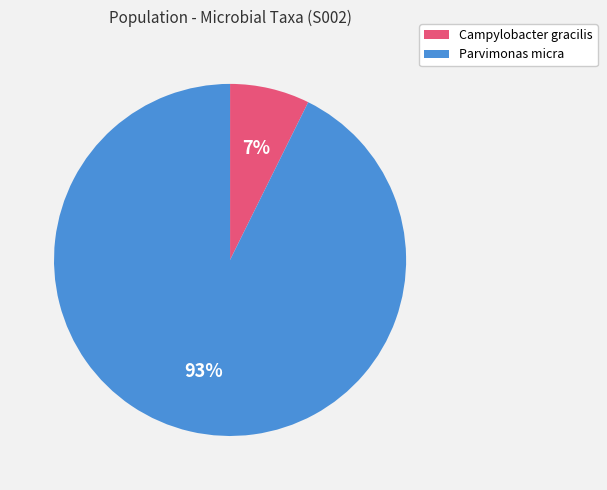

Is there any slice that represents more than half of the pie?

Yes